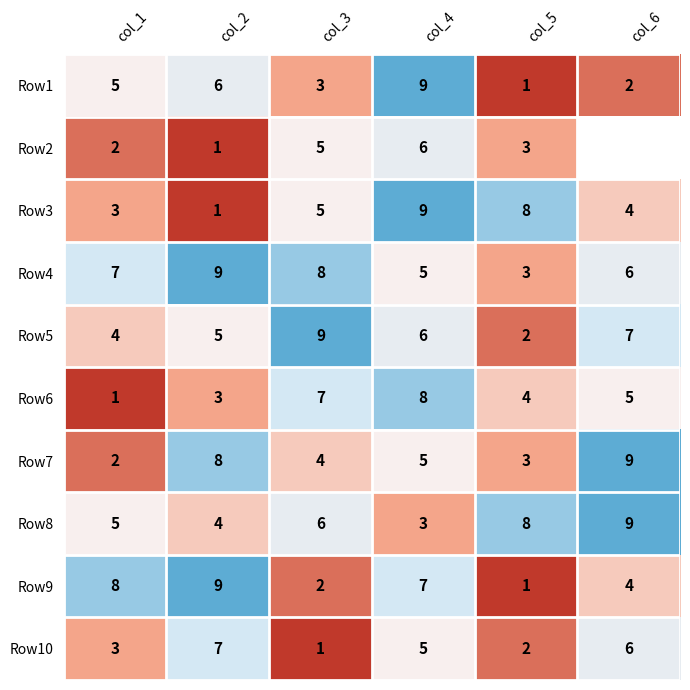

Where is Row3 nearest to the value 5?

col_3